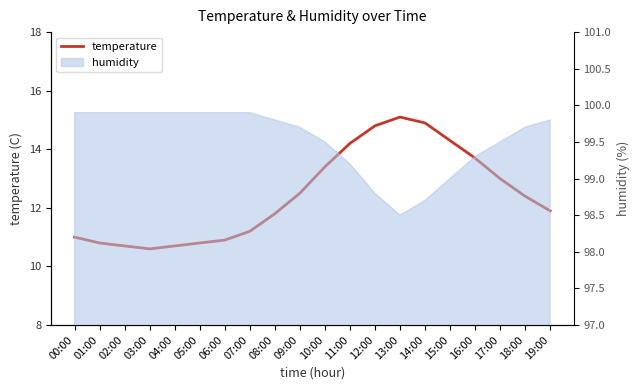

At which category does the data reach its first local valley?

03:00